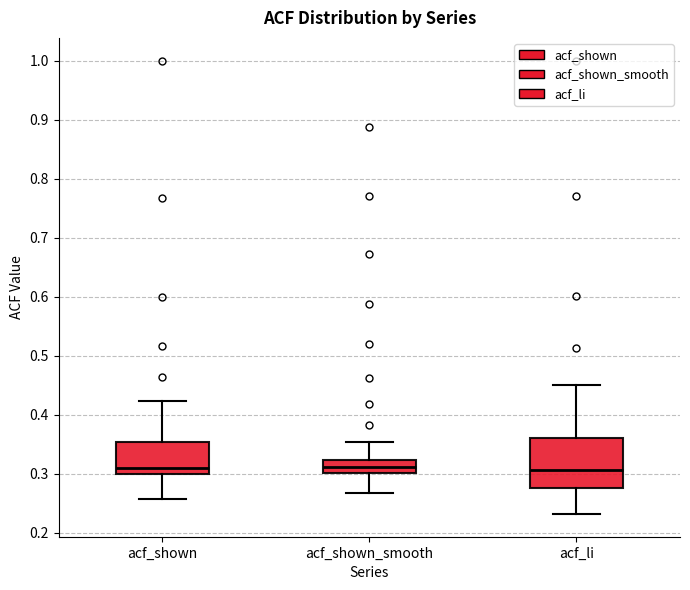

Reading left to right, transcribe this box plot: for each box, give where its median line is, the range the box spans, and where its two whiskers end, as read against the y-axis. The values are not printed on the chart, so give them approximately, as read against the axis.

acf_shown: median 0.31, box 0.30 to 0.35, whiskers 0.26 to 0.42
acf_shown_smooth: median 0.31, box 0.30 to 0.32, whiskers 0.27 to 0.35
acf_li: median 0.31, box 0.28 to 0.36, whiskers 0.23 to 0.45